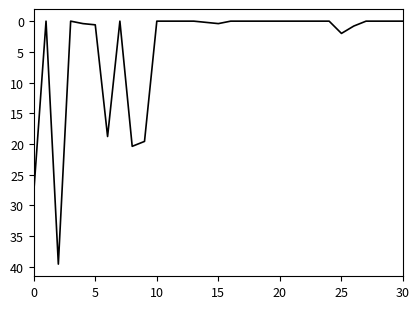

What is the difference between the second highest and second lowest values?

28.0